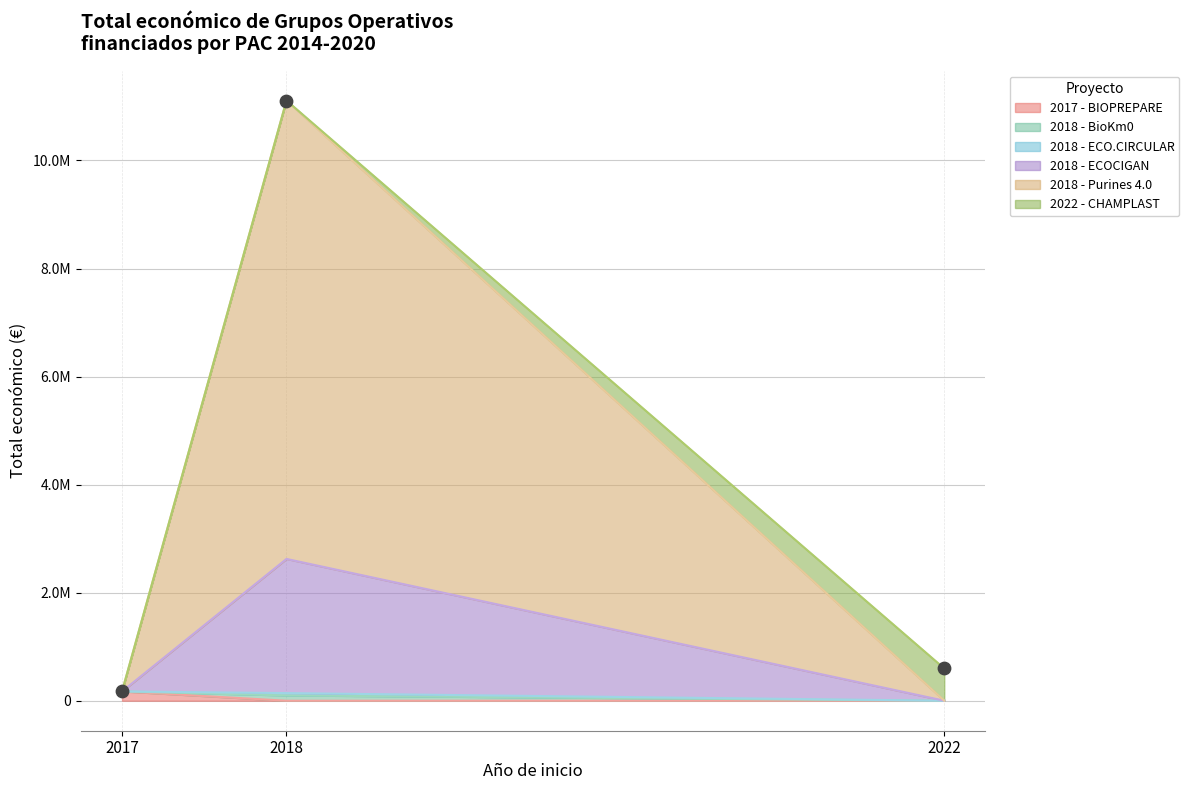

Between 2018 - ECO.CIRCULAR and 2018 - Purines 4.0, which is larger?

2018 - Purines 4.0